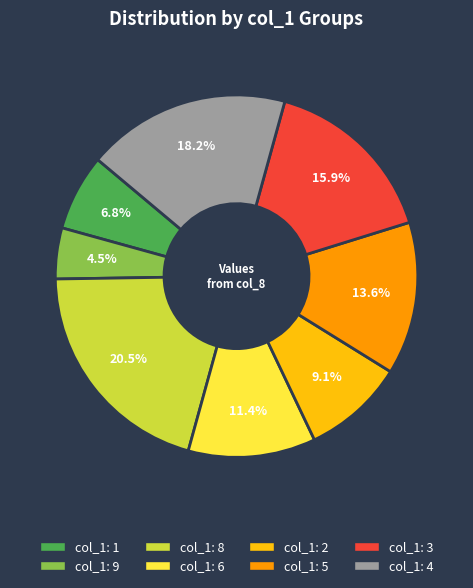

Does any single category account for the majority?

No